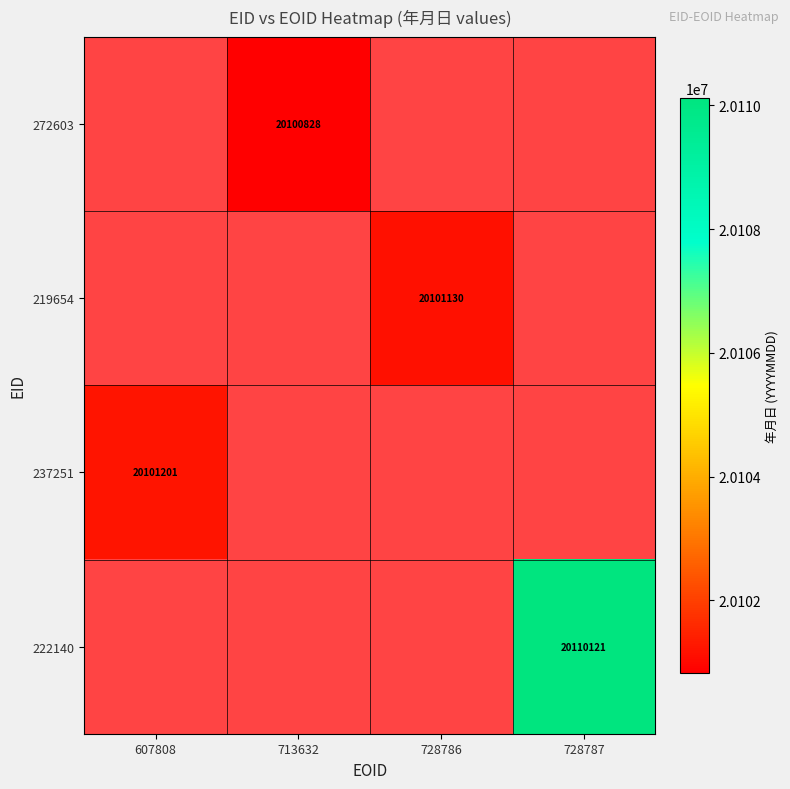

At which category does the chart reach its minimum across all series?

713632